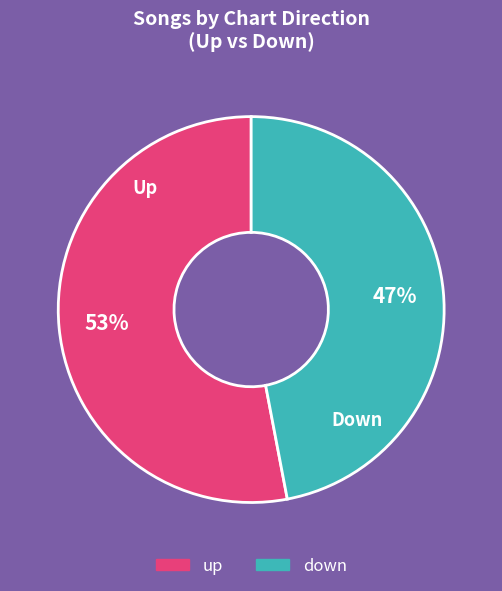

What is the smallest slice in the pie chart?

down